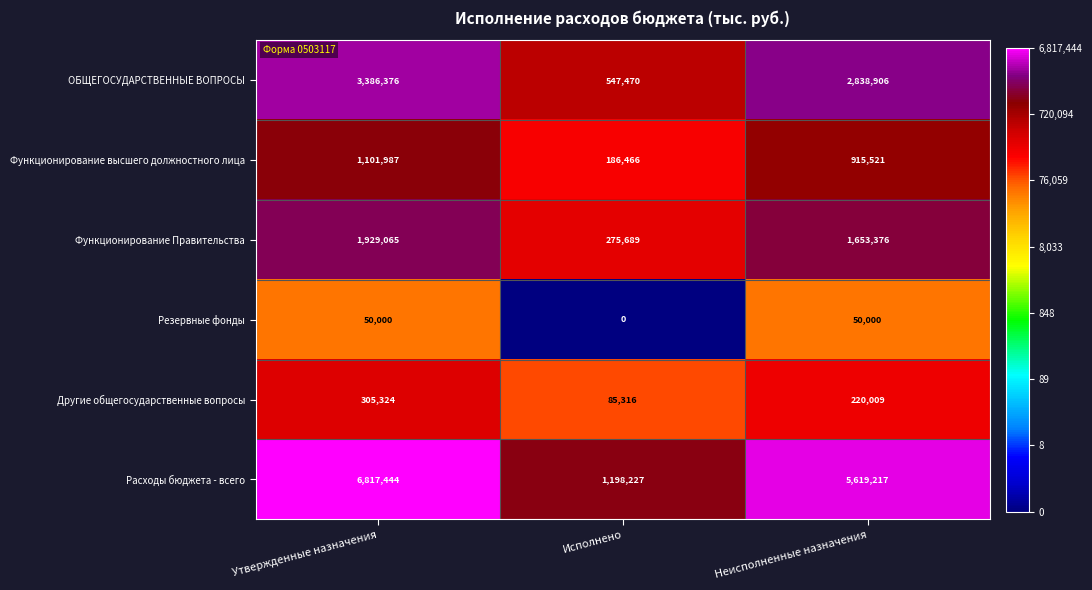

What is the average value of the Расходы бюджета - всего series?

4544963